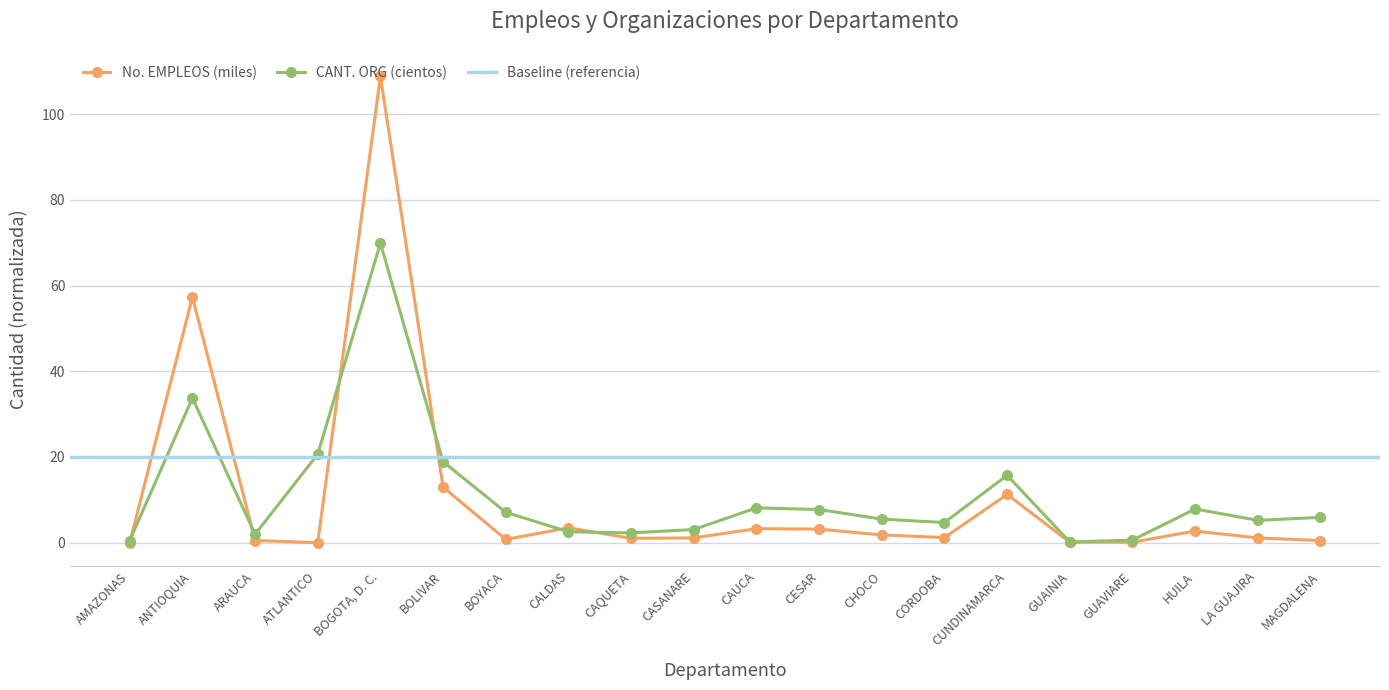

At which label does CANT. ORG first exceed 5?

ANTIOQUIA